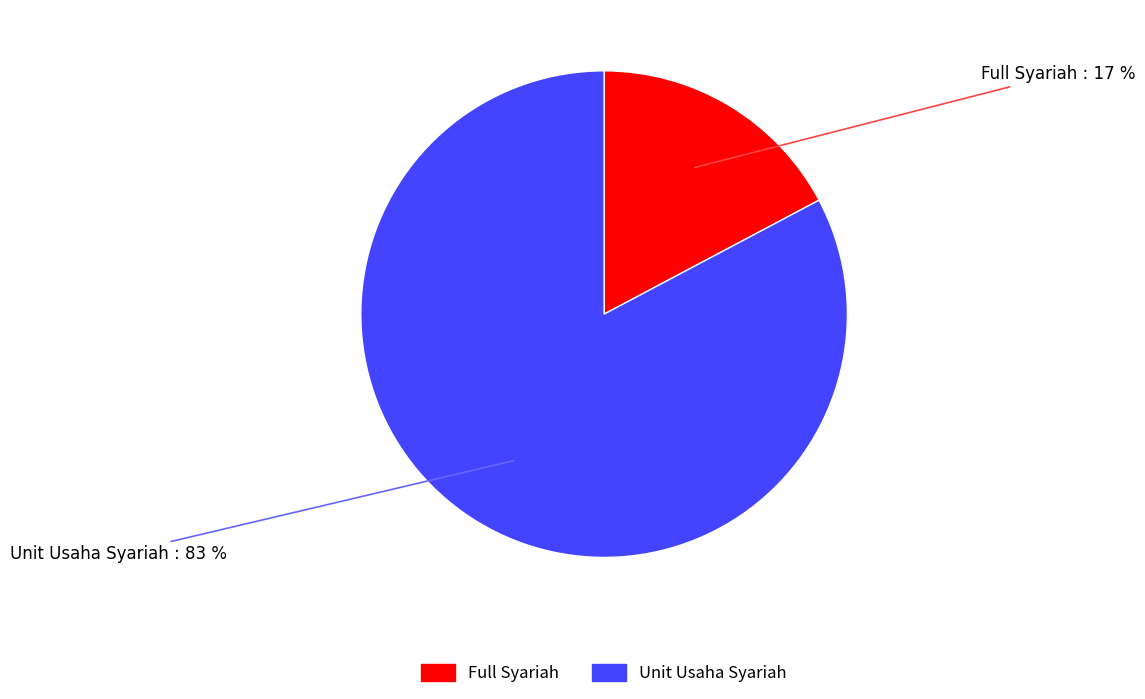

Does Unit Usaha Syariah account for over 50% of the chart?

Yes